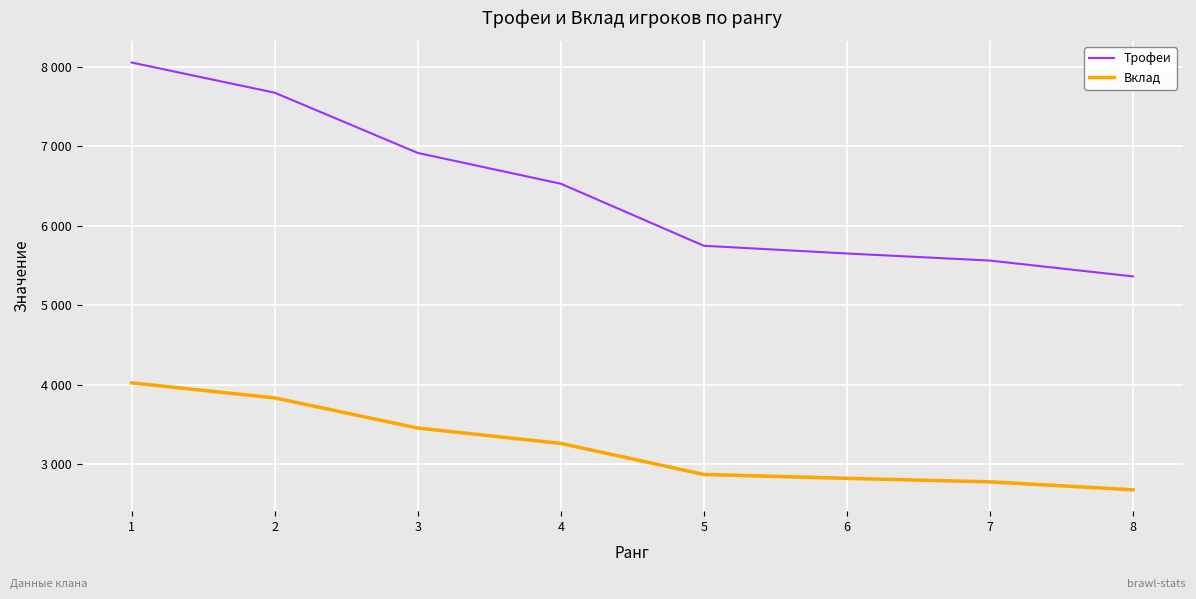

What are all the series names shown in the legend?

Трофеи, Вклад